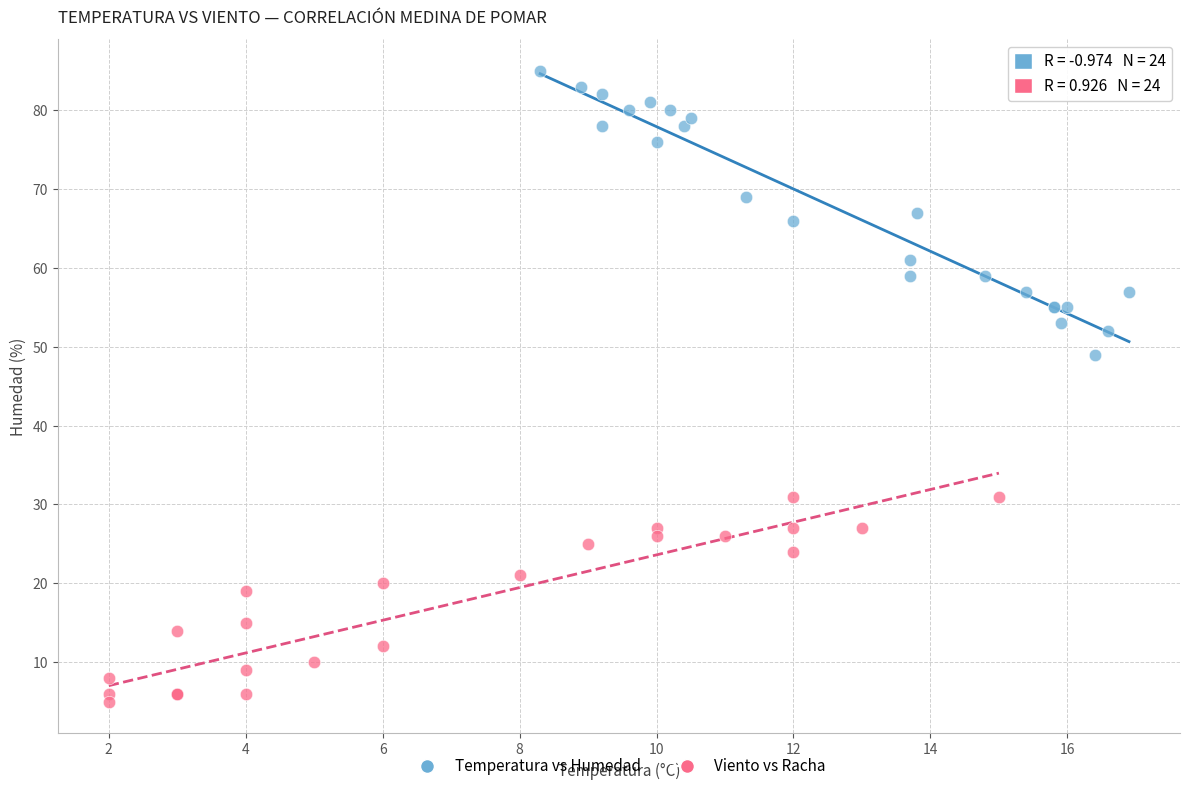

Which series reaches the minimum Y coordinate?

Viento vs Racha